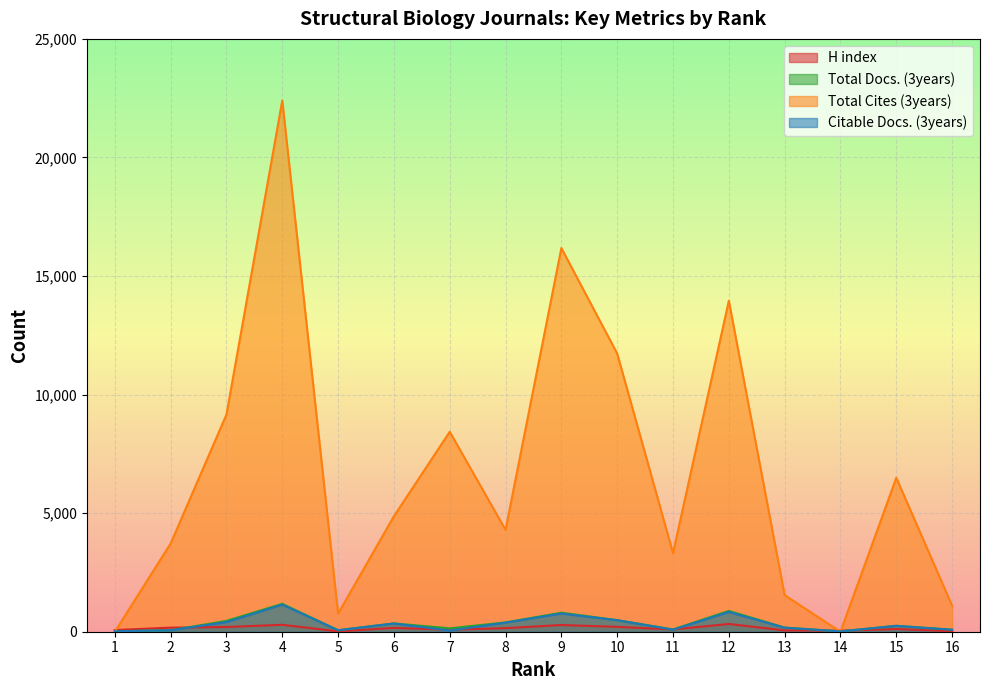

At which category does the chart reach its peak across all series?

4